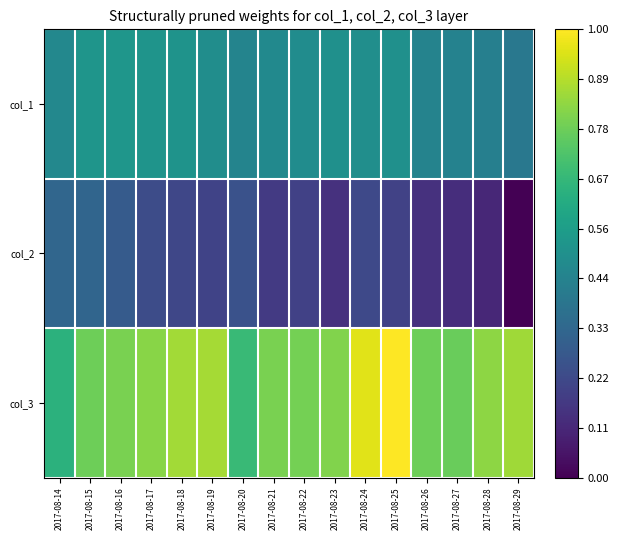

Which series changed the most between 2017-08-20 and 2017-08-22?

col_3